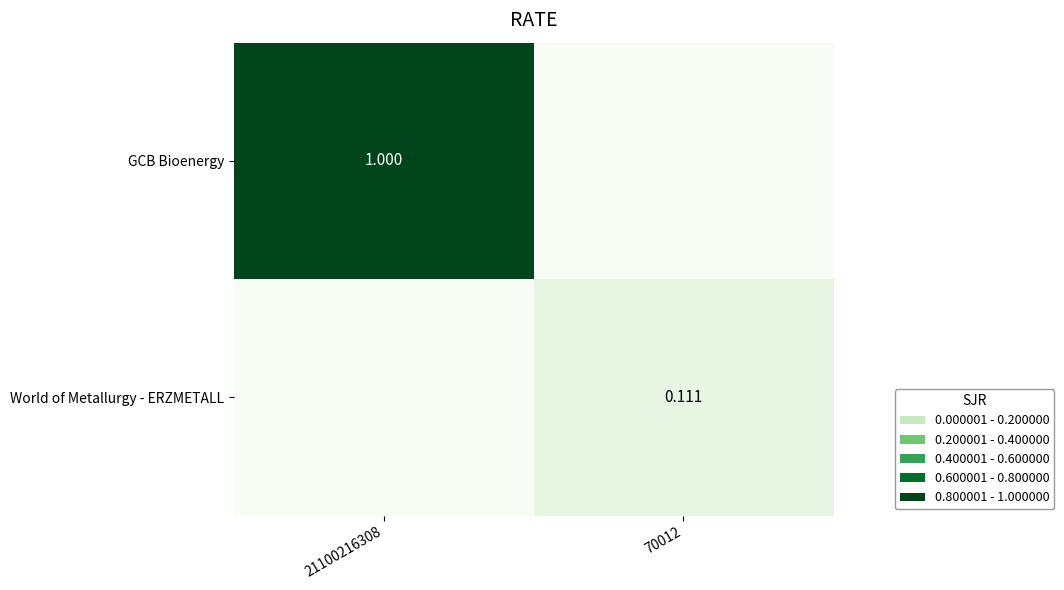

At which label is World of Metallurgy - ERZMETALL closest to 0?

21100216308